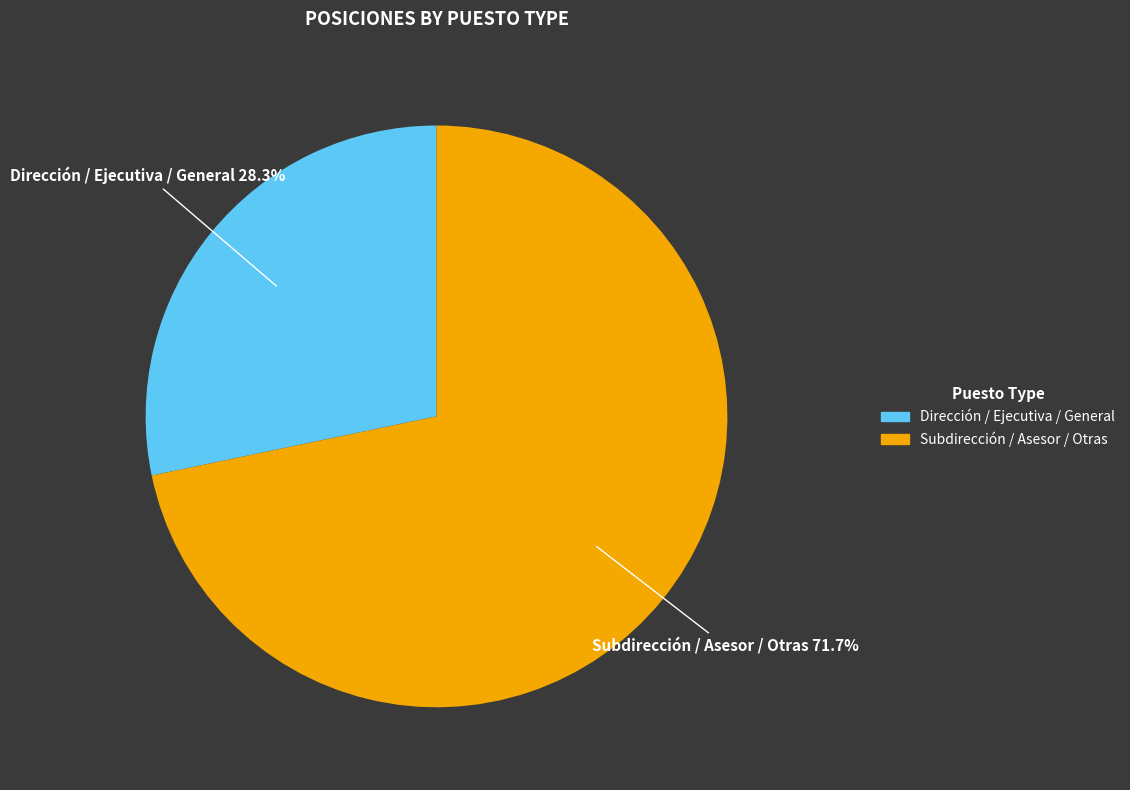

To the nearest percent, what is the average slice percentage?

50%